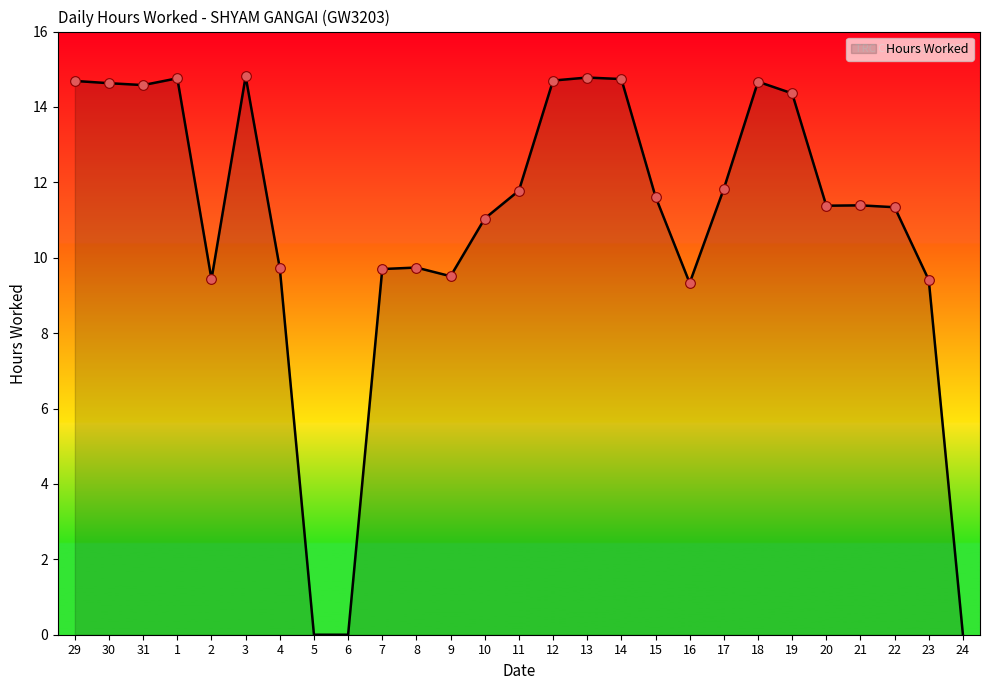

Count the number of data series in this chart.

1